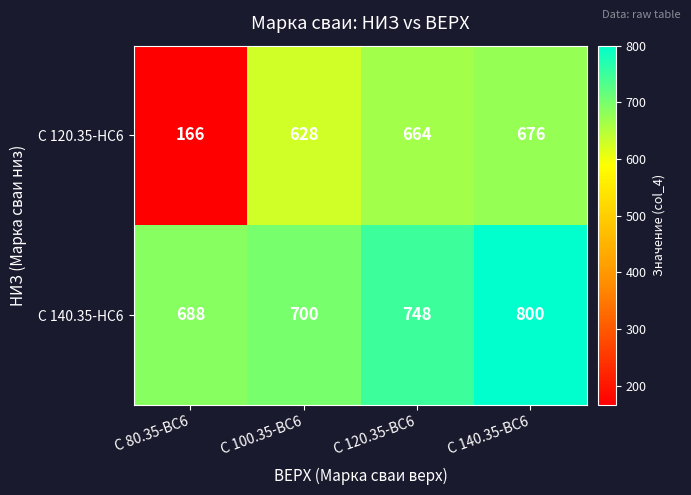

At С 100.35-ВС6, list the series in order from largest to smallest.

С 140.35-НС6, С 120.35-НС6